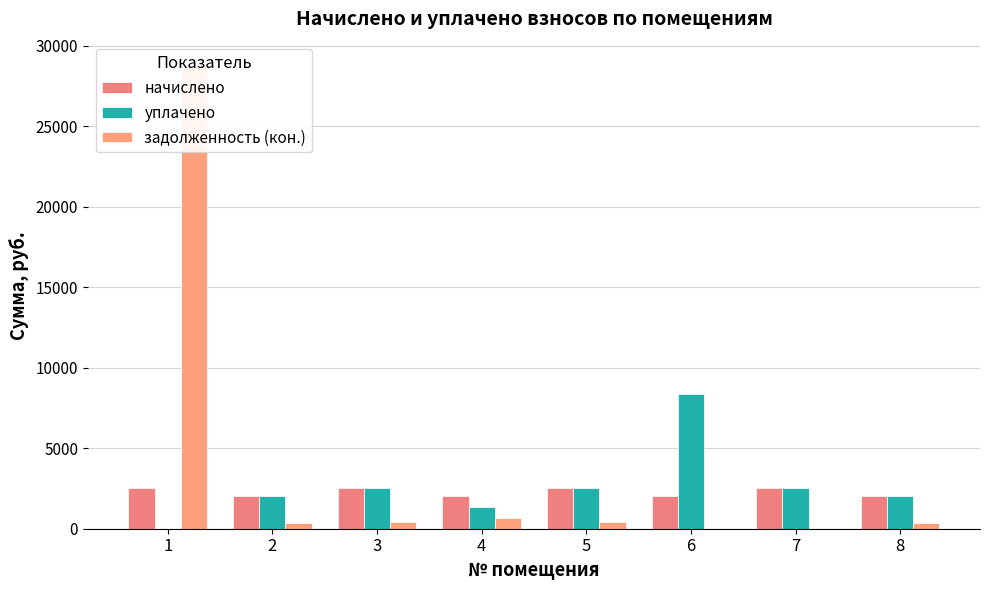

Between 3 and 1, which is larger?

3